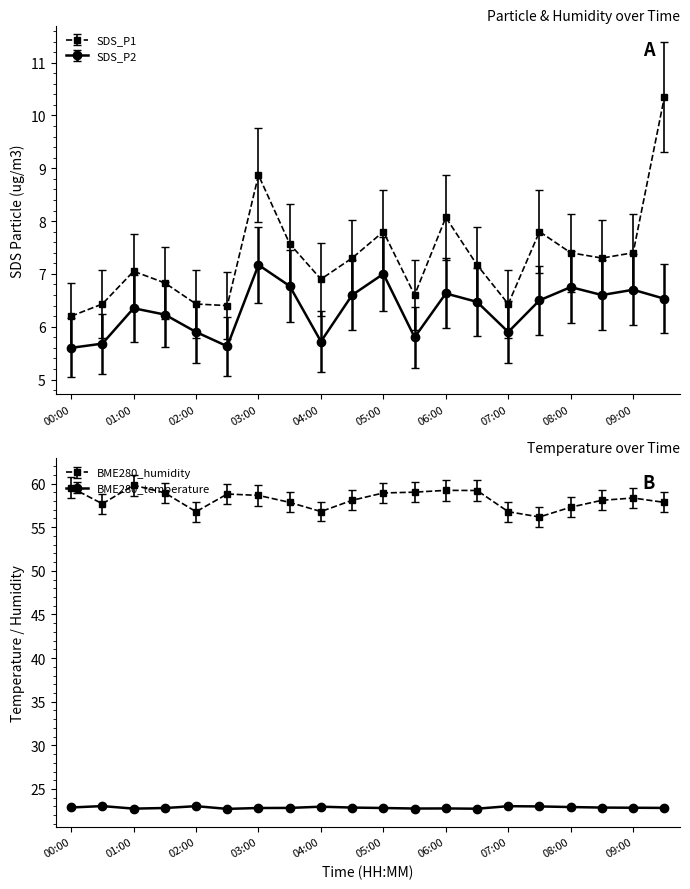

True or false: SDS_P2 and BME280_temperature cross at least once.

False